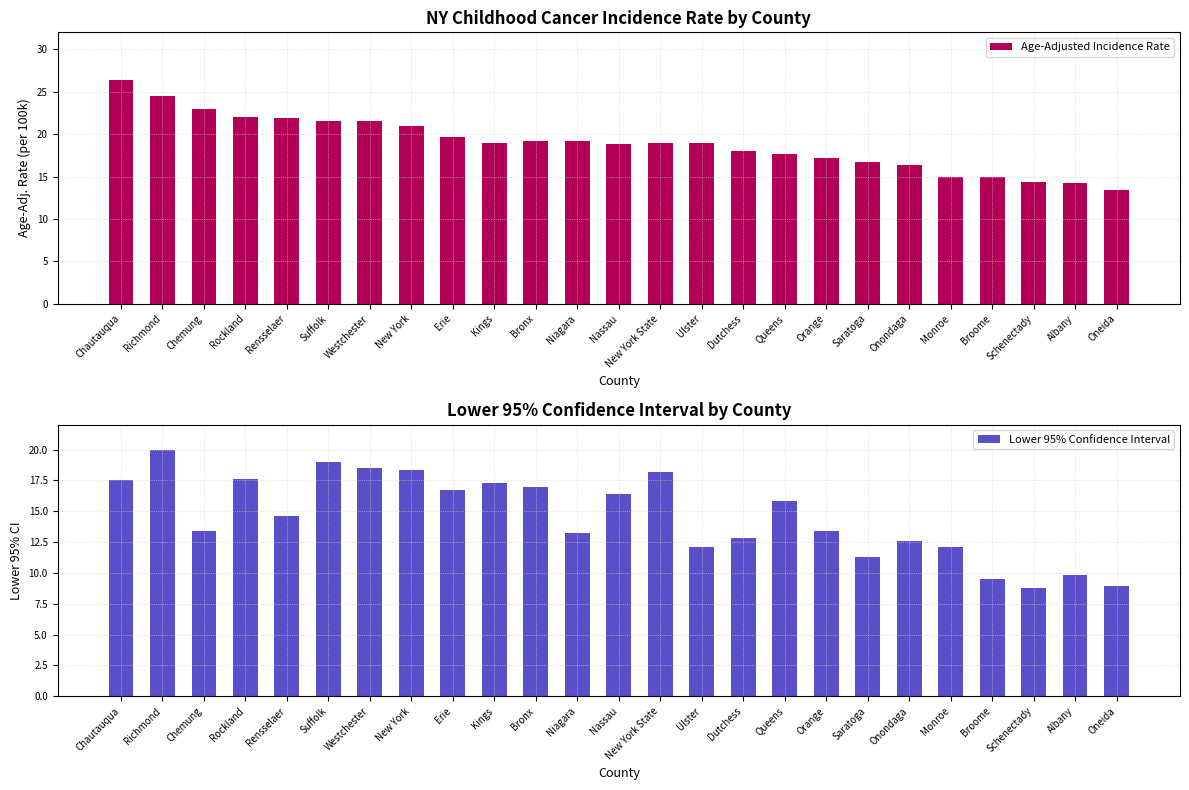

What is the total value across all series at Rensselaer?

36.5